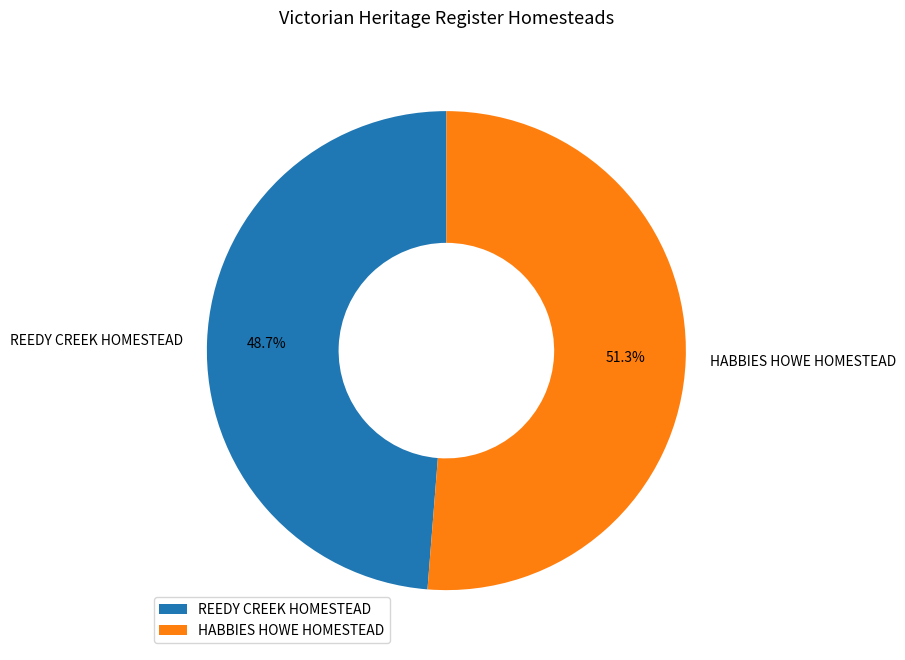

What percentage is the REEDY CREEK HOMESTEAD slice, to the nearest percent?

49%